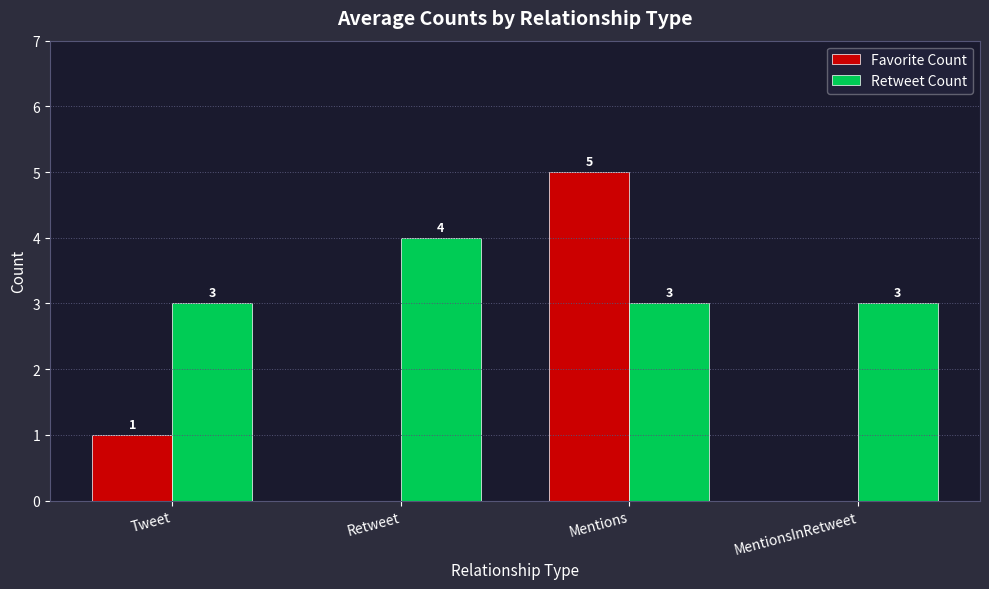

How many values in Favorite Count are above zero?

2